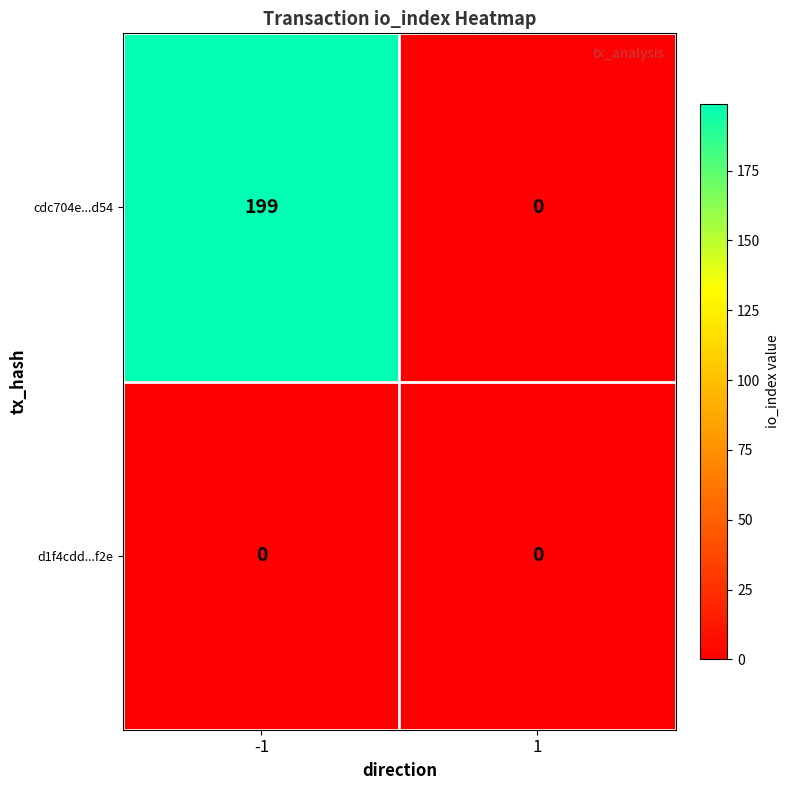

Which series has the widest spread of values?

cdc704e...d54